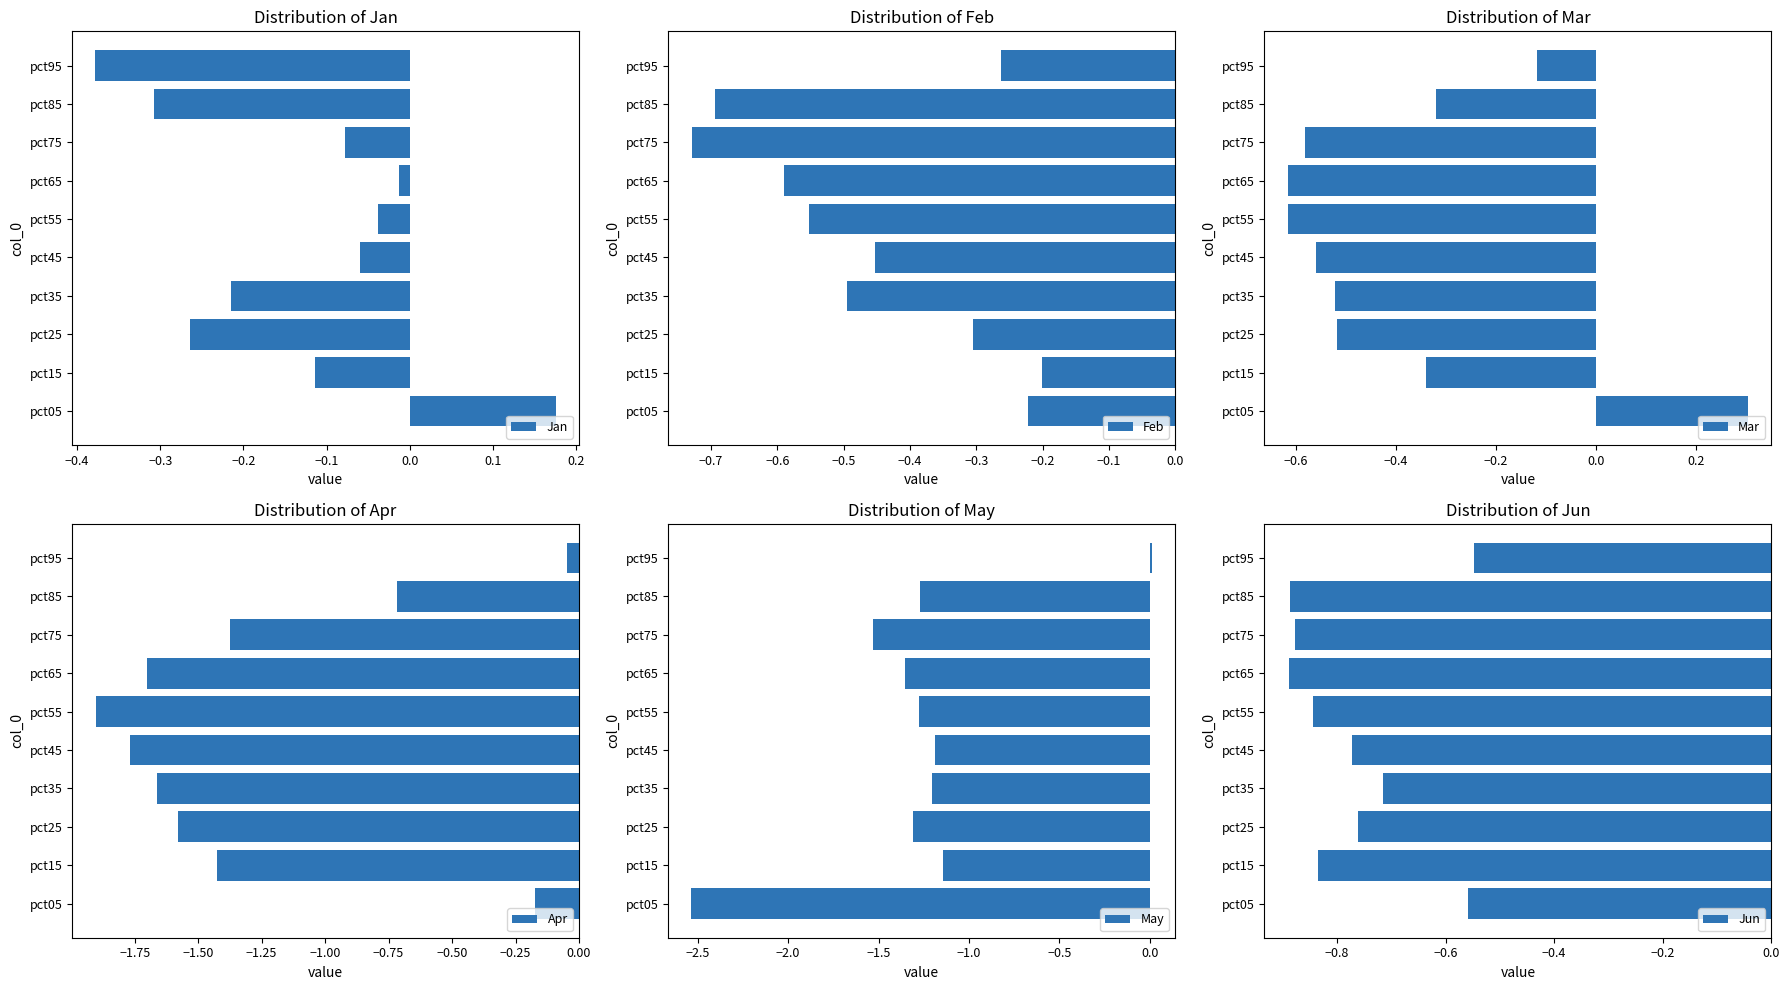

How many distinct data groups are displayed?

6